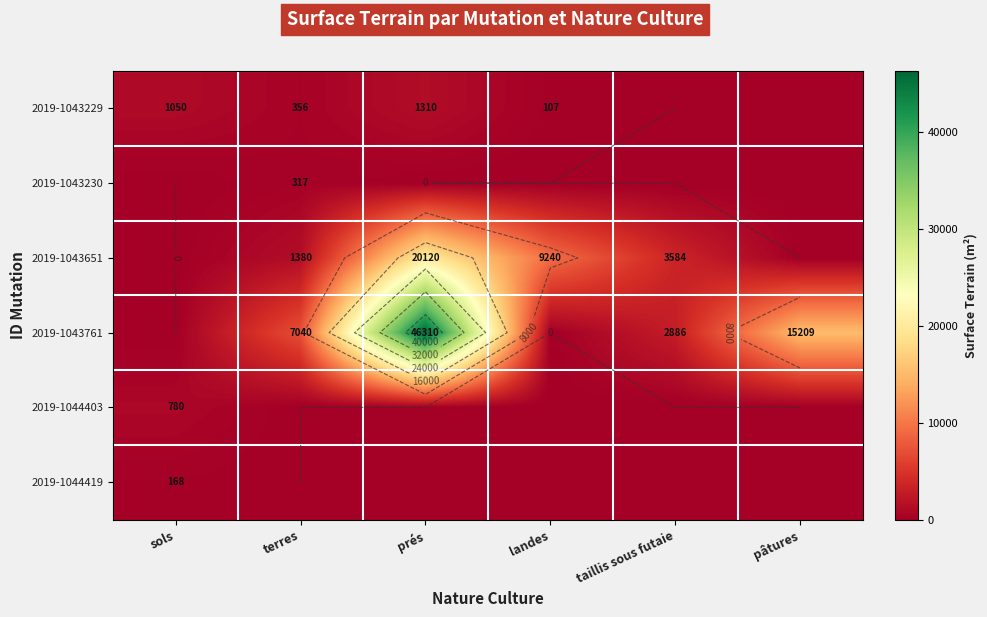

How many data points does each series have?

6